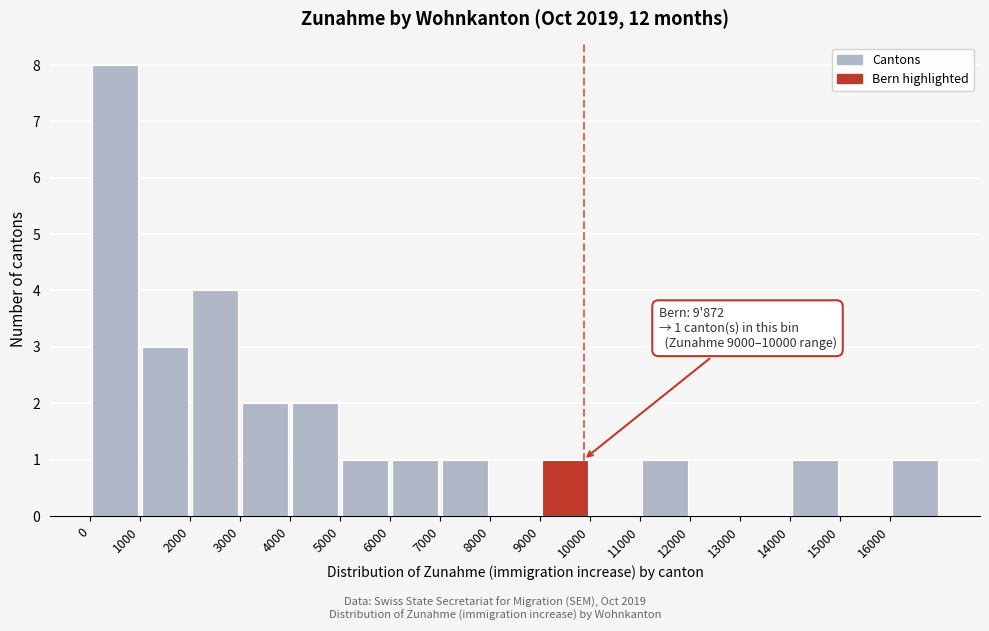

Which range on the x-axis has the tallest bar?

0 to 1000